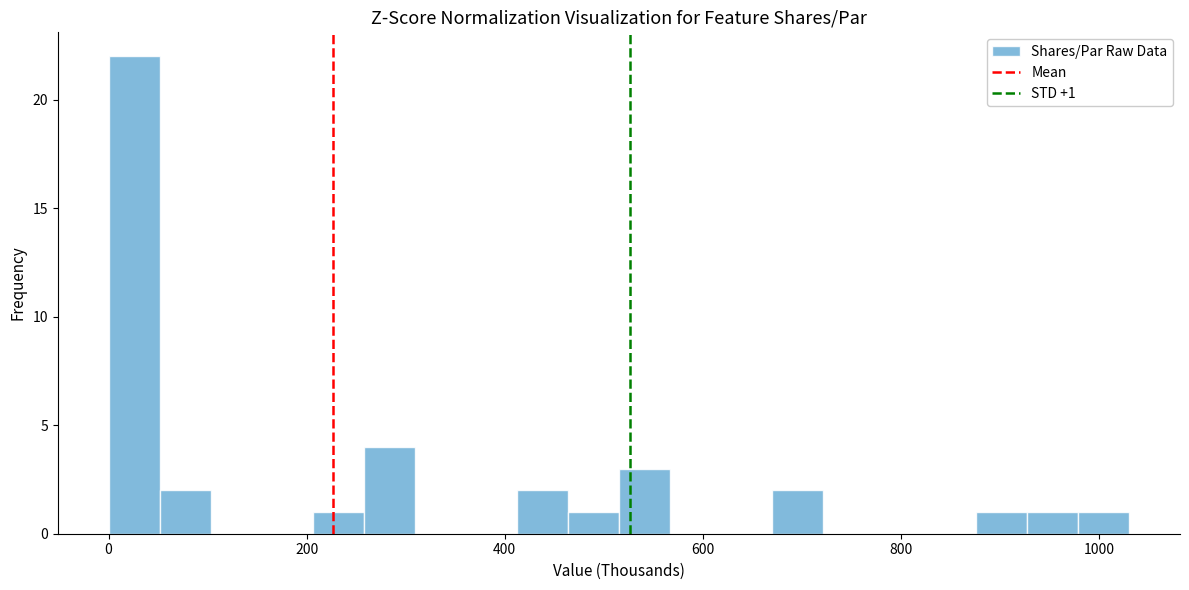

Read against the x-axis, roughly where is the centre of the tallest bar?

20